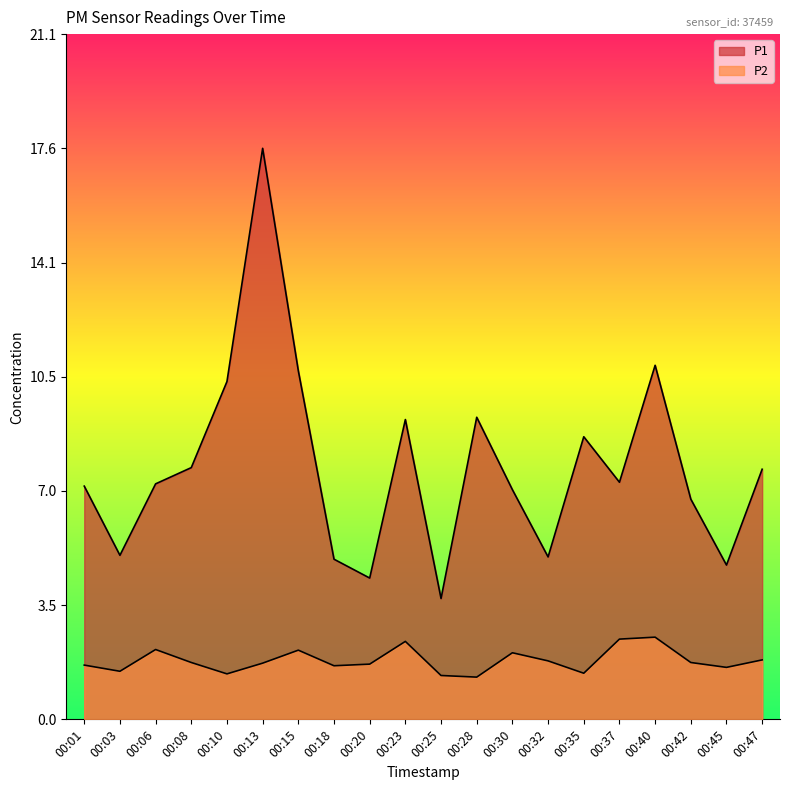

What is the spread (max minus min) of values at 00:08?

6.0